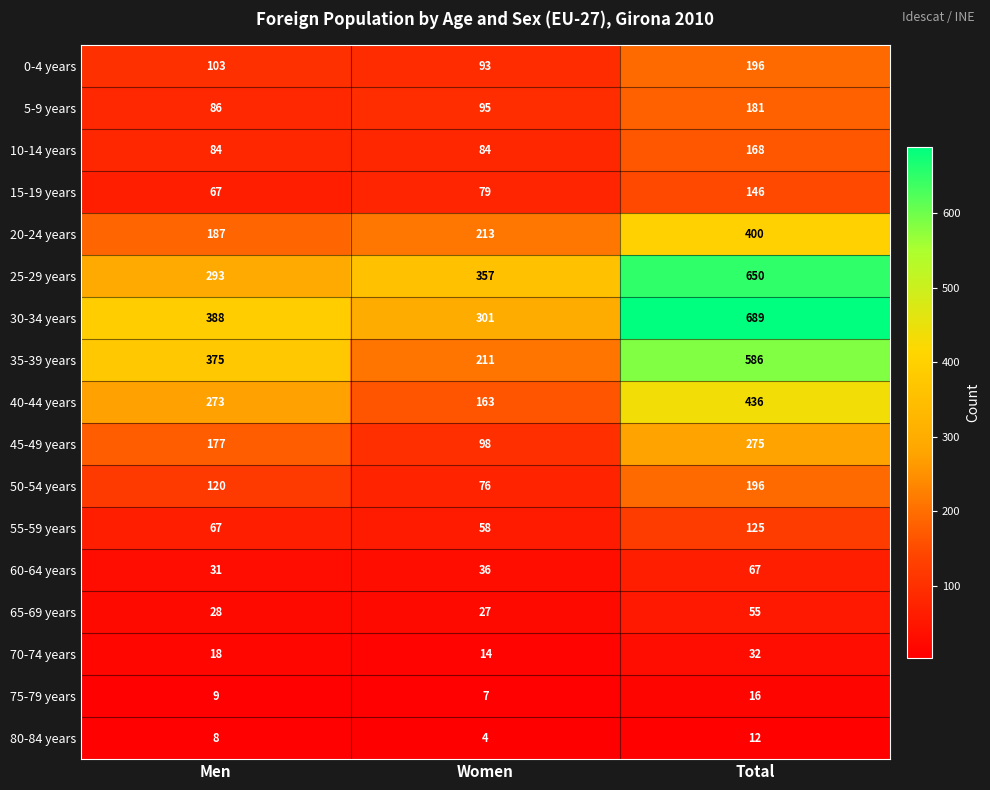

Count the number of data series in this chart.

17